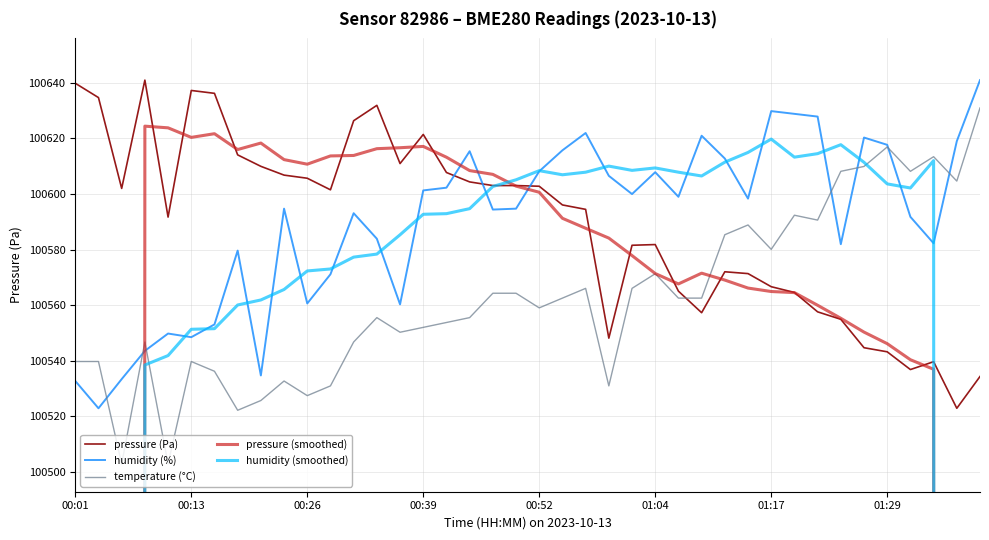

Is it true that temperature (°C) equals 100527.5 at 00:26?

True